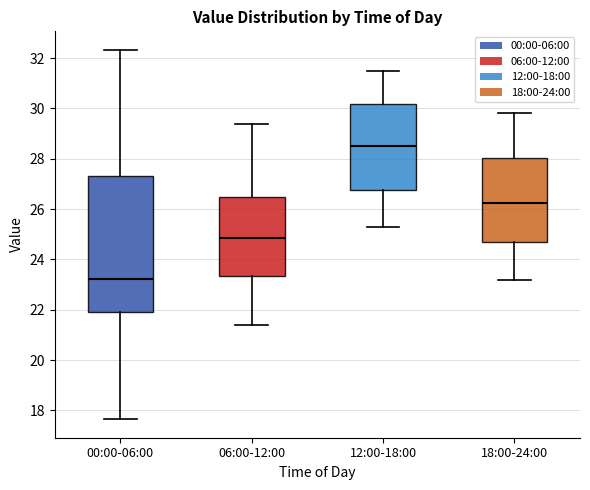

Which box has the highest median line?

12:00-18:00